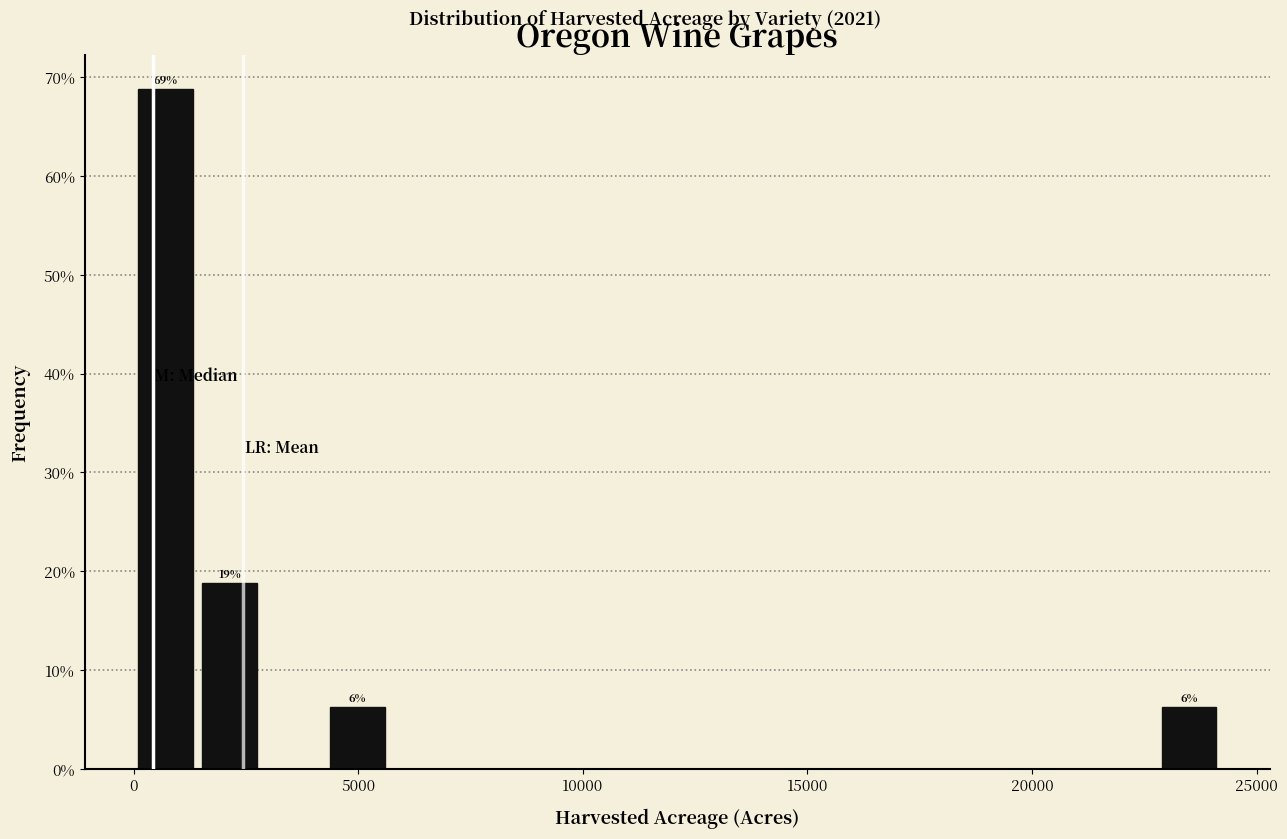

Around what value on the x-axis is the tallest bar? Give the approximate position of its centre, as read against the axis.

500